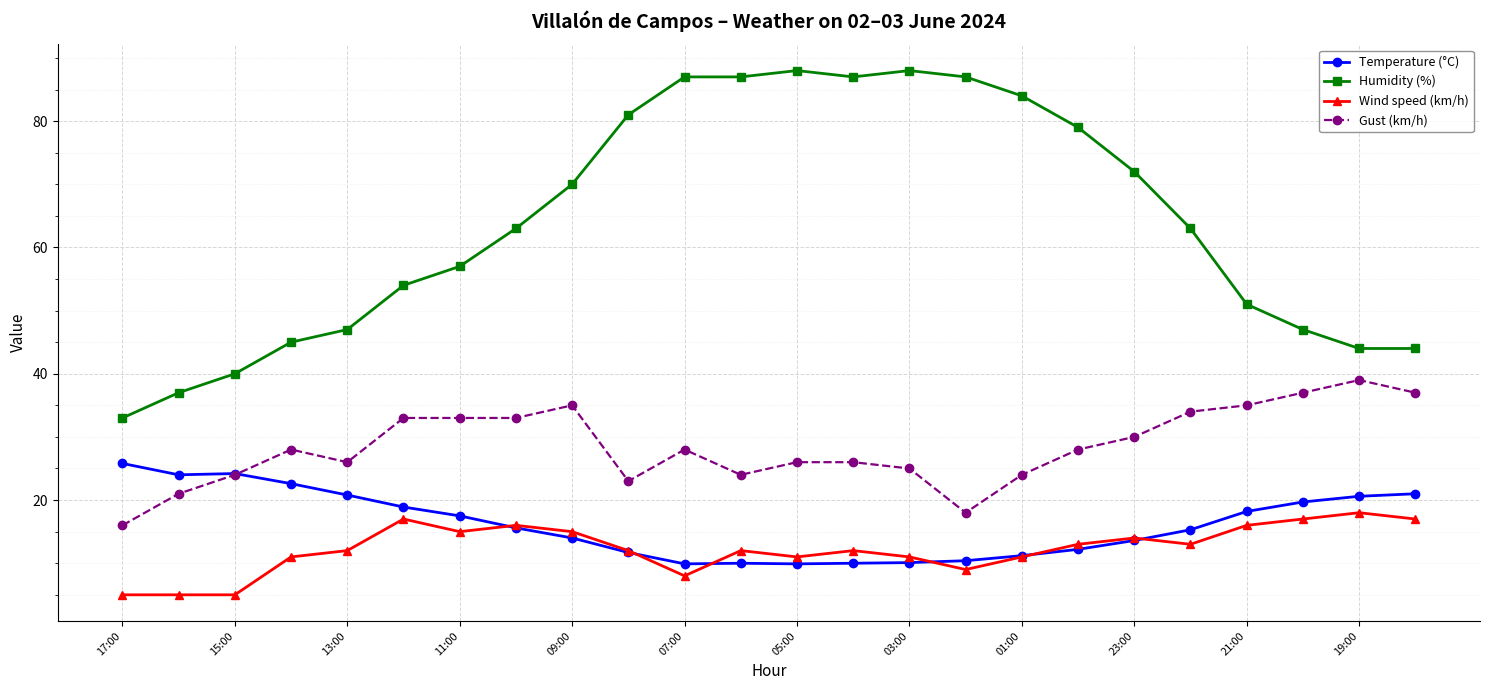

What is the value of the Humidity (%) point at the 9th from the left?

70.0